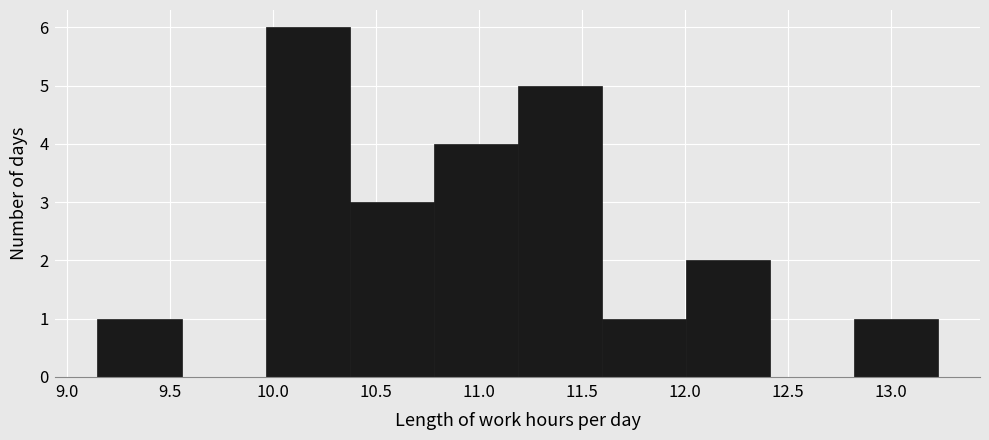

How tall is the bar that spans 10.80 to 11.20 on the x-axis? Neither the bar edges nor the heights are printed on the chart, so give them approximately, as read against the axes.

4